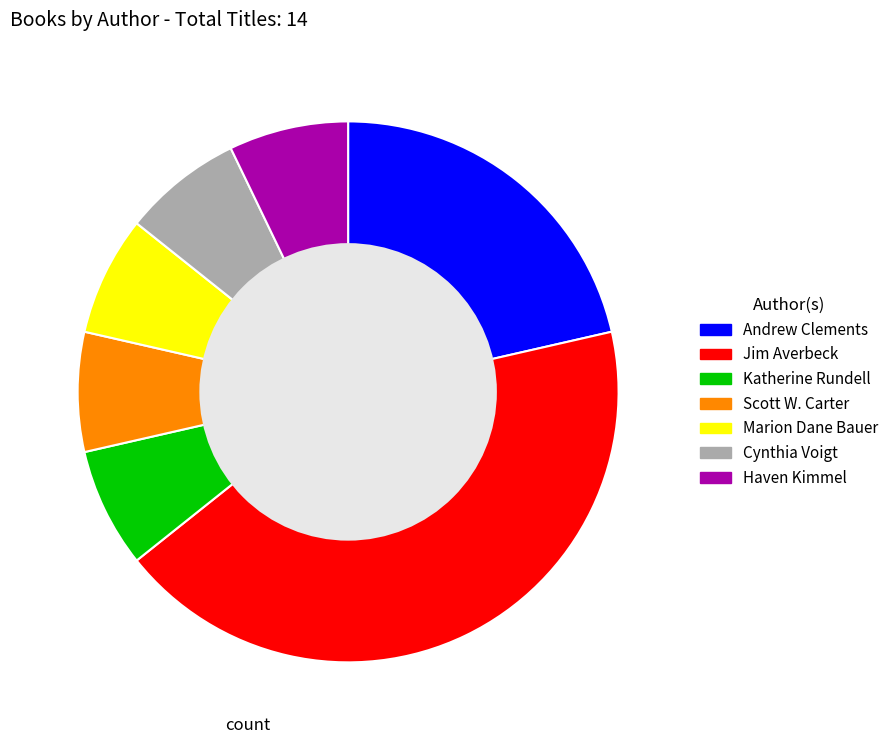

Is there a majority slice in this chart?

No